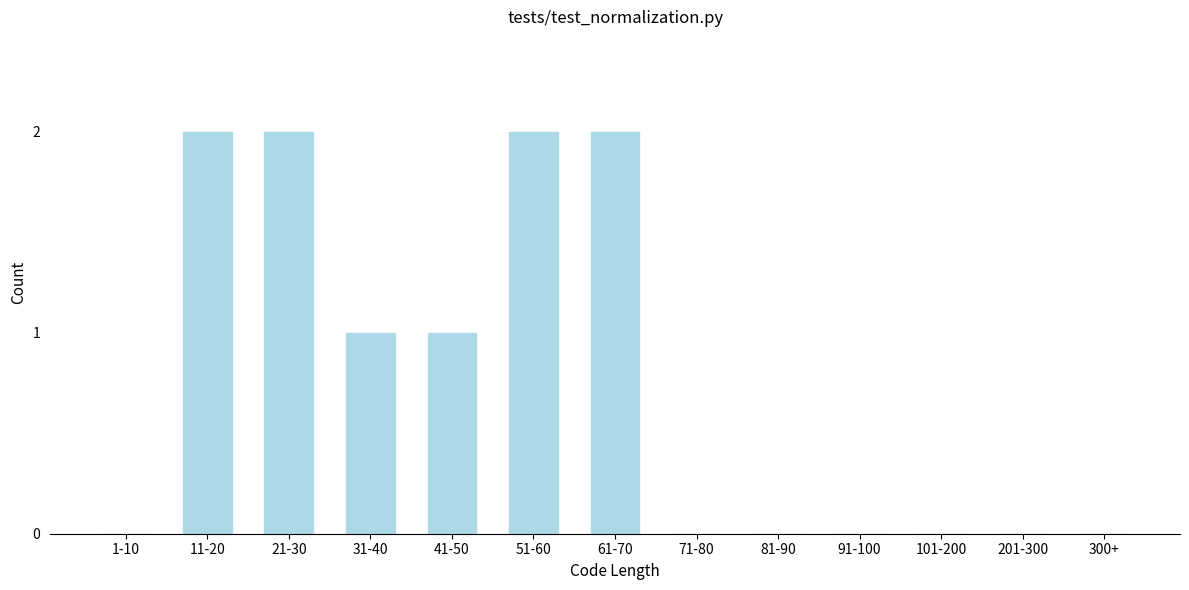

Reading left to right, list all the values displayed in this chart.

1-10=0	11-20=2	21-30=2	31-40=1	41-50=1	51-60=2	61-70=2	71-80=0	81-90=0	91-100=0	101-200=0	201-300=0	300+=0